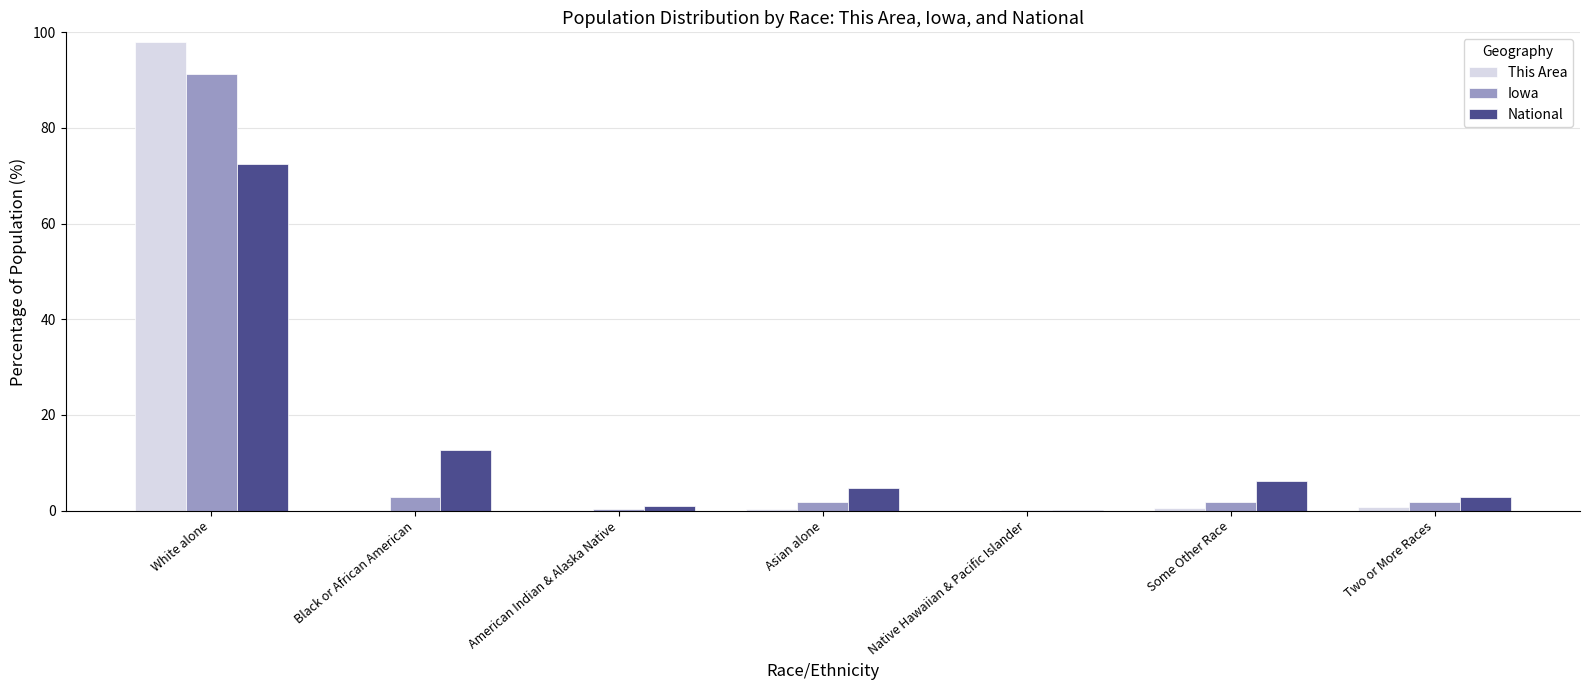

The Iowa series shows 1.7 at Asian alone. True or false?

True